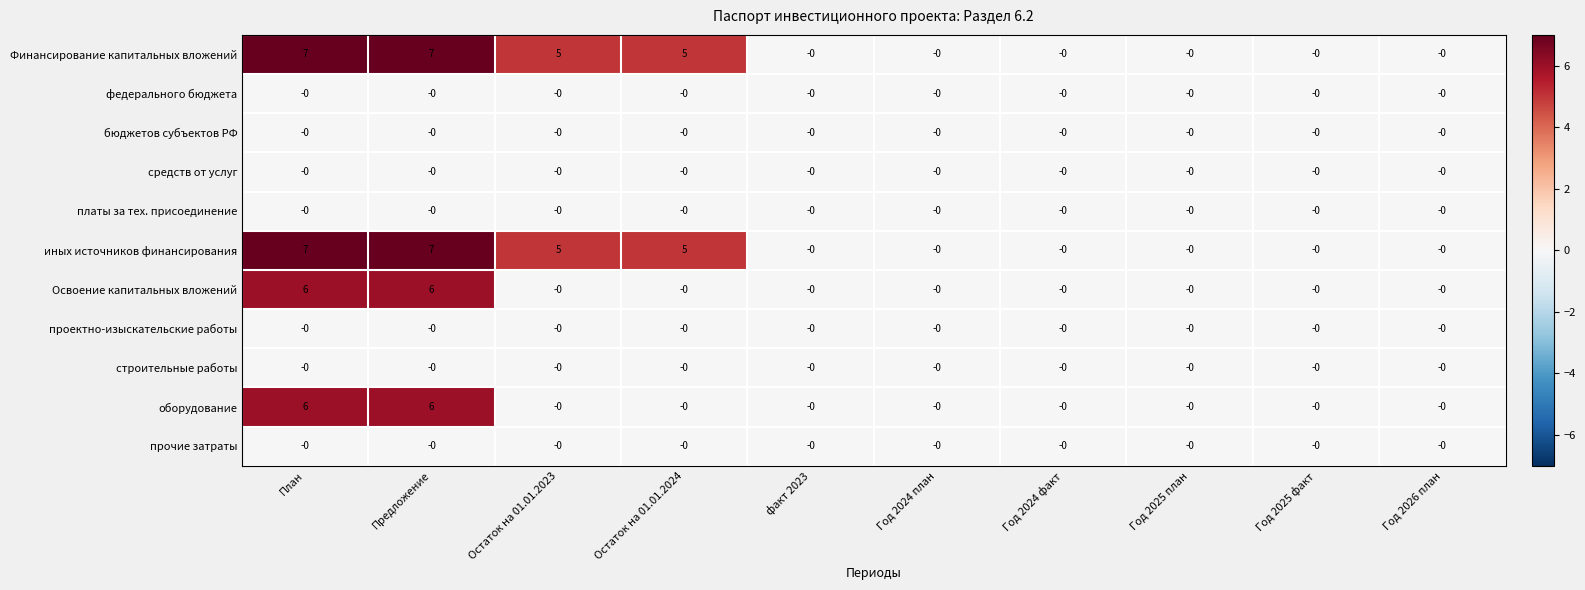

Is it true that платы за тех. присоединение equals 0 at Год 2024 план?

True